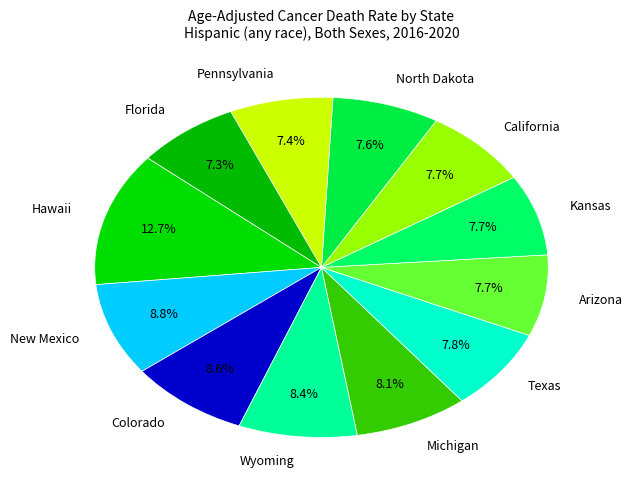

Count the number of slices in the pie.

12